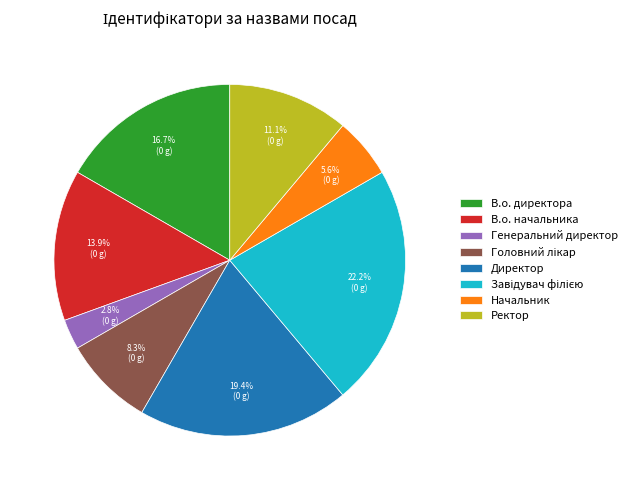

Combined, do Начальник and Генеральний директор account for over 50%?

No